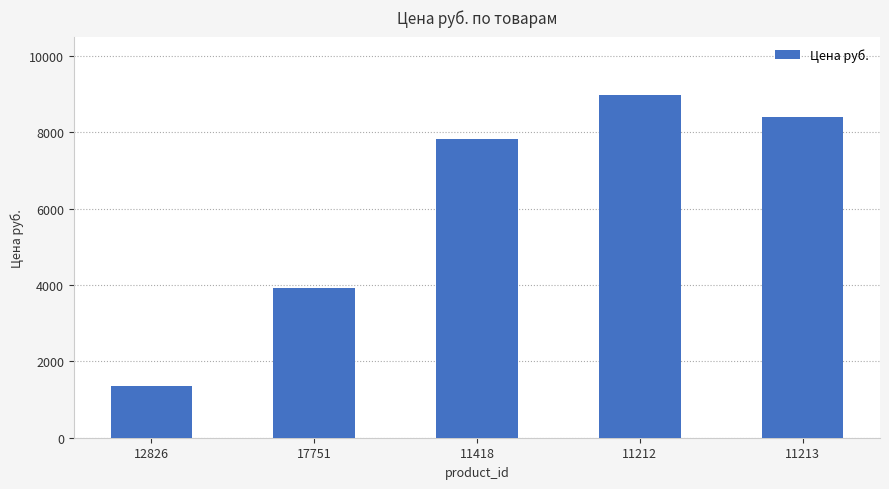

At which label is the value closest to 5161?

17751